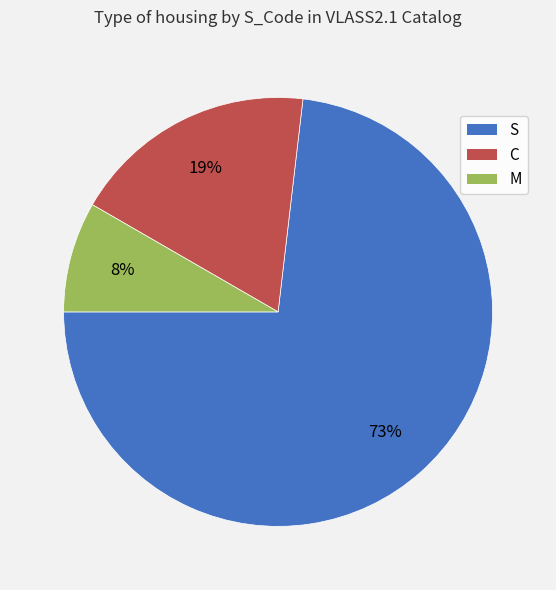

True or false: S accounts for 61% of the total.

False